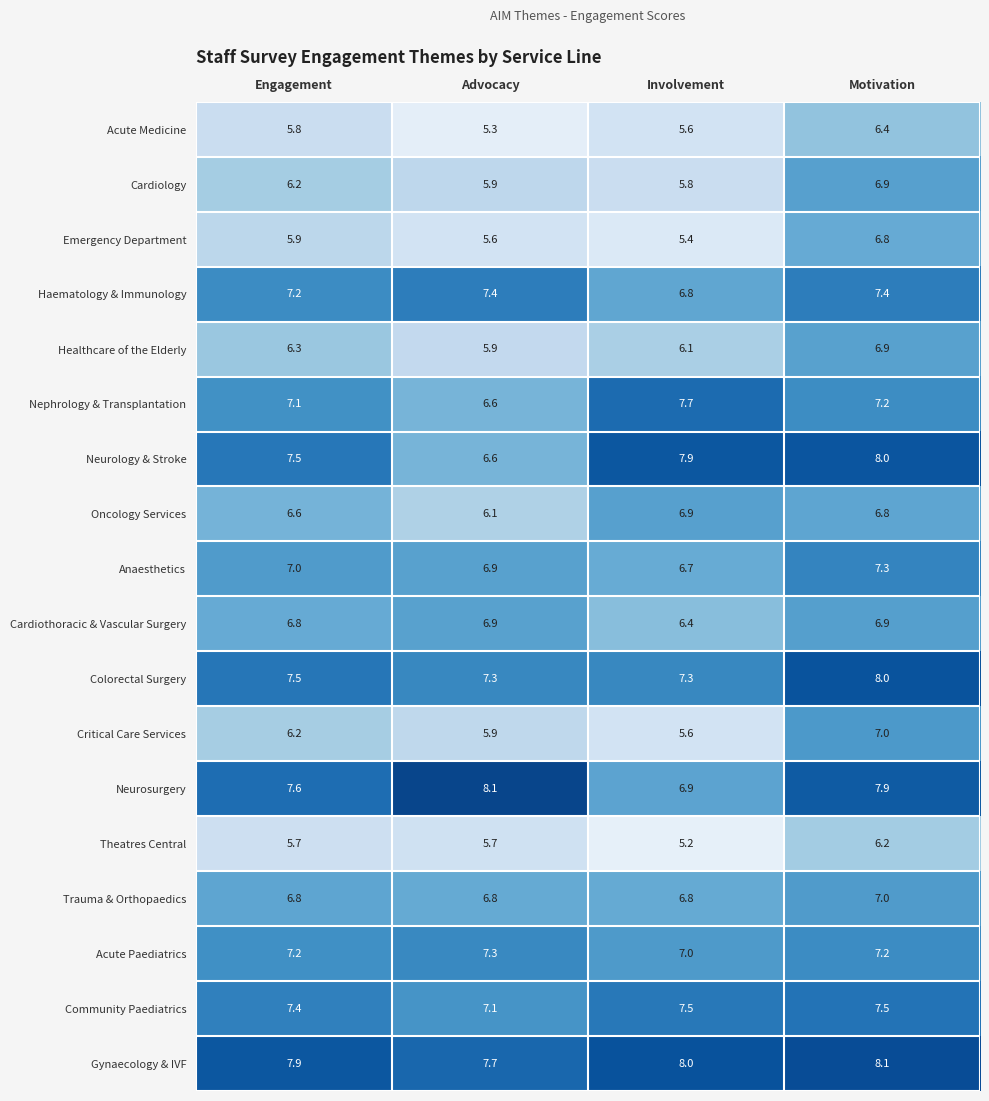

What is the sum of the Cardiology values at Involvement and Motivation?

12.7